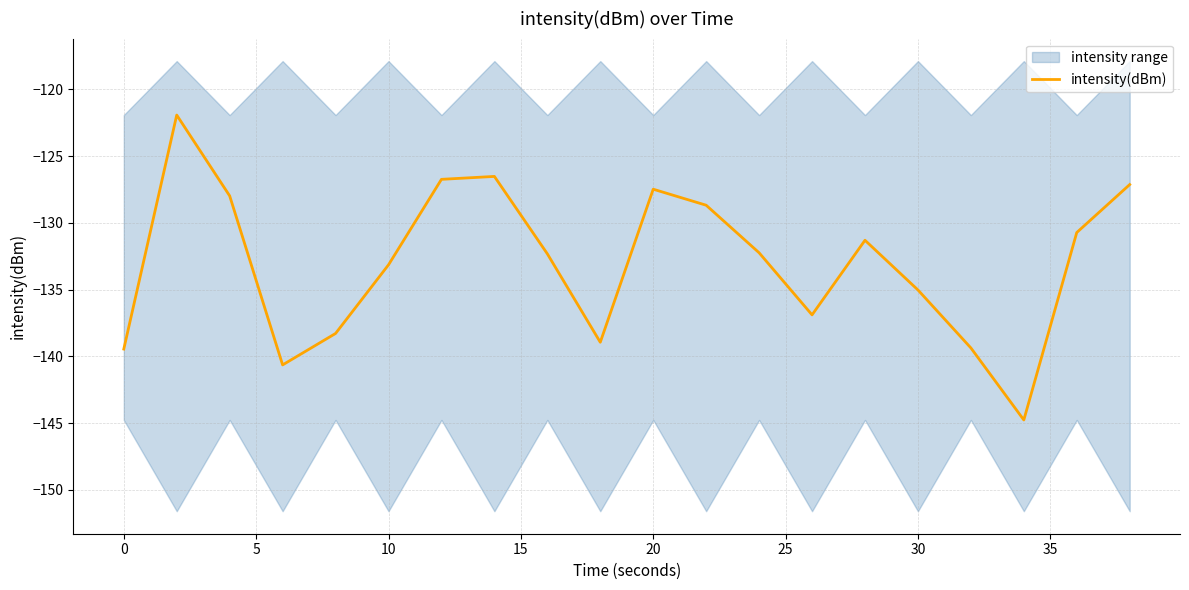

What is the average value?

-133.0